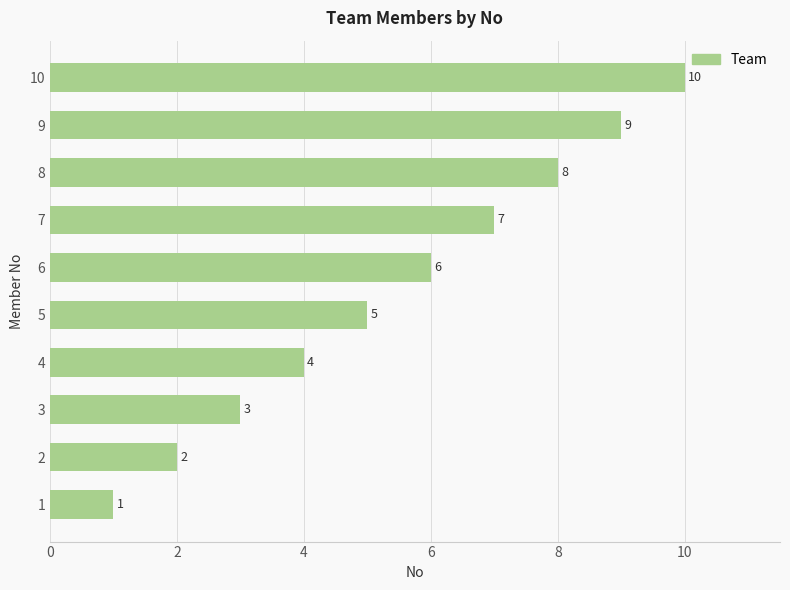

Which has a higher value, 7 or 3?

7